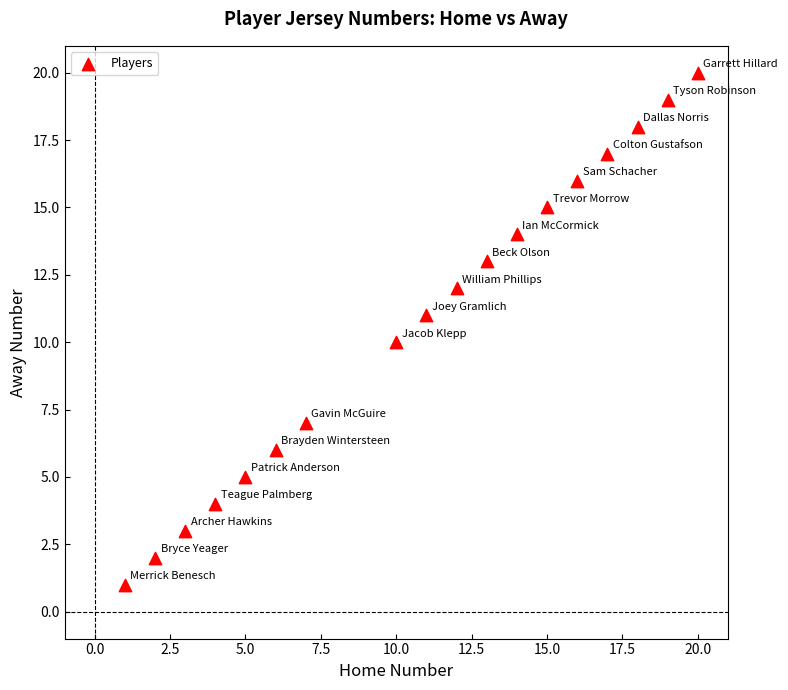

What is the range of Y values (max minus min)?

19